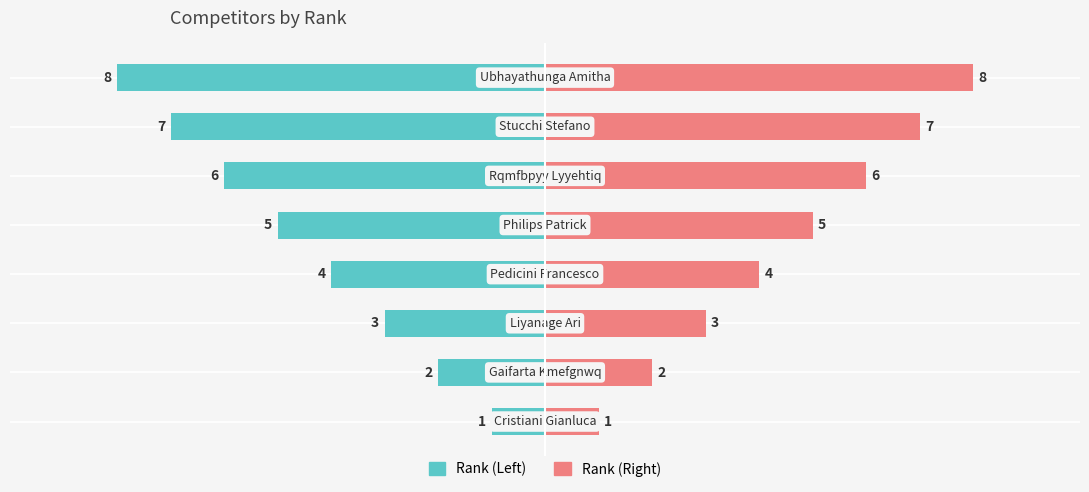

Reading right to left, transcribe all the data shown in this chart.

Rank (Left): -8	-7	-6	-5	-4	-3	-2	-1
Rank (Right): 8	7	6	5	4	3	2	1